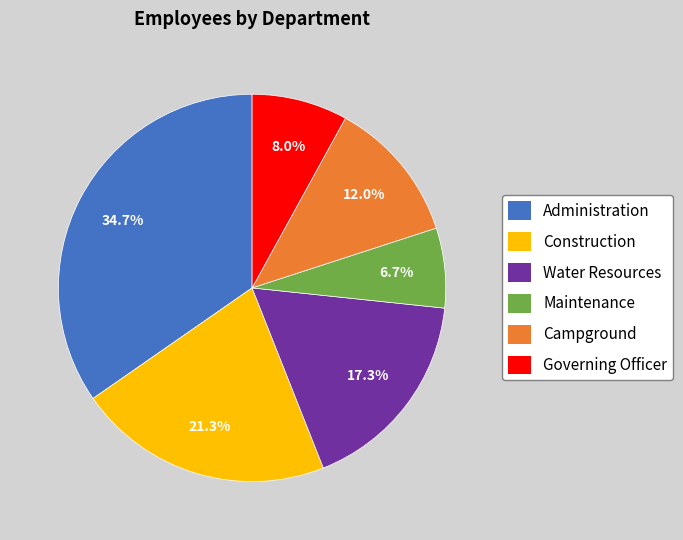

To the nearest percent, what is the difference between the largest and smallest slice percentages?

28%